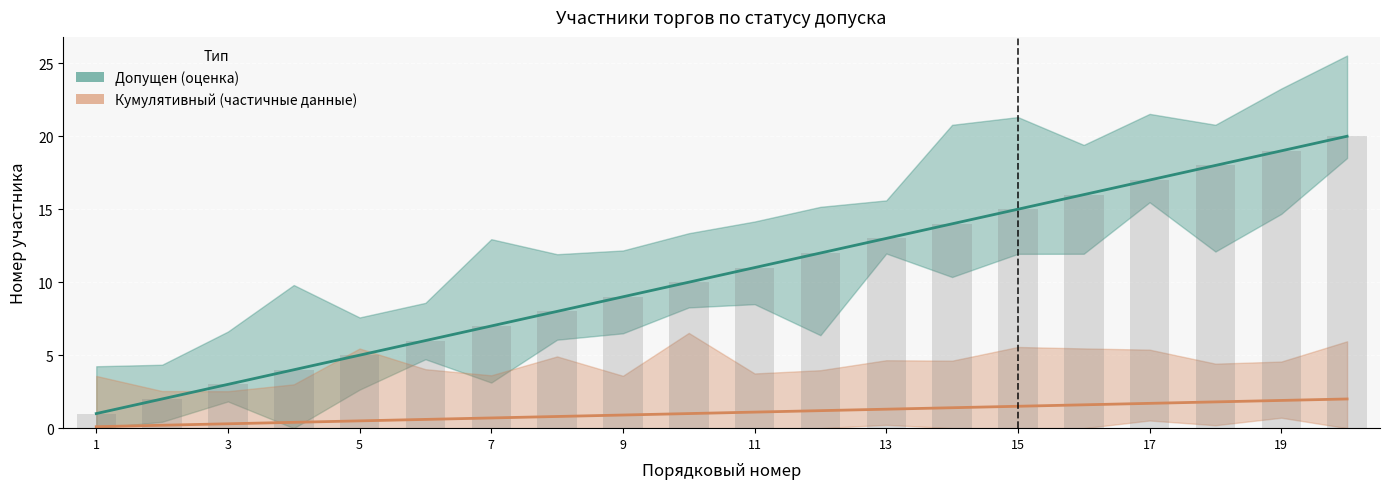

How many data points in Кумулятивный счёт (частичные данные) are less than 1?

9